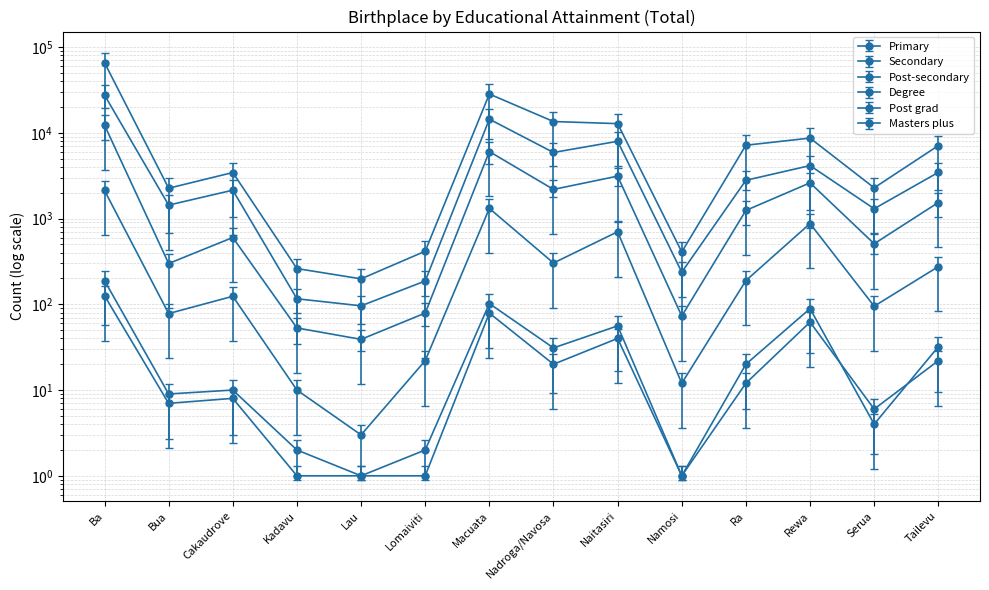

How many categories are shown in the chart?

14